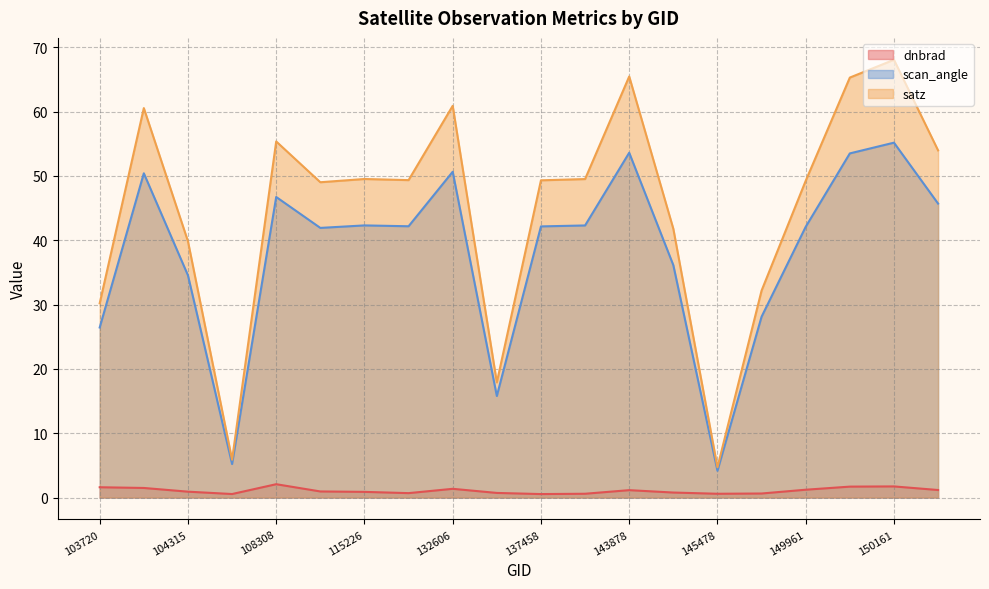

What are all the series names shown in the legend?

dnbrad, scan_angle, satz